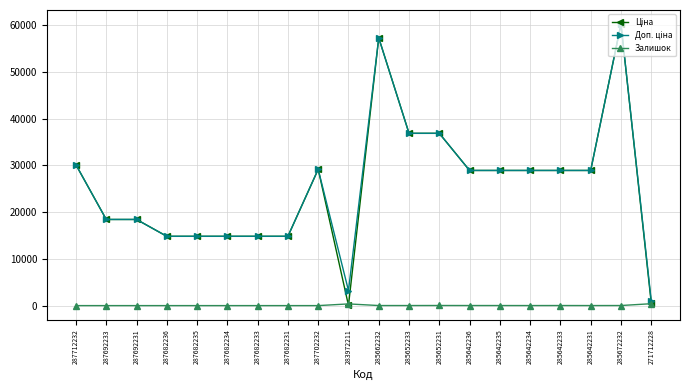

What is the maximum value shown in the chart?

60205.6